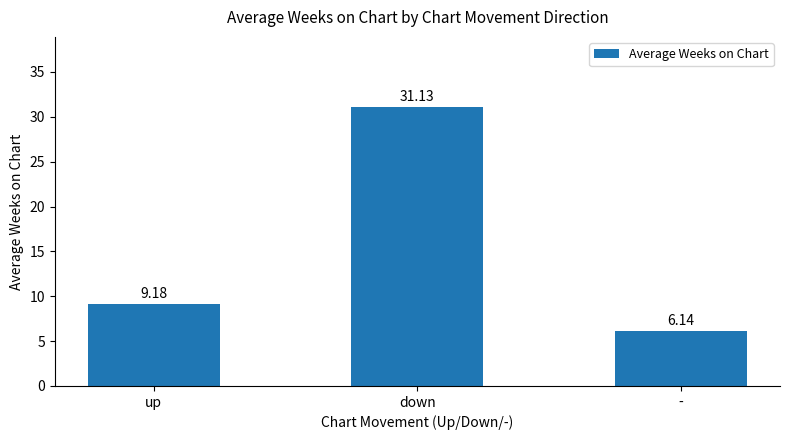

What position from the right is down?

2